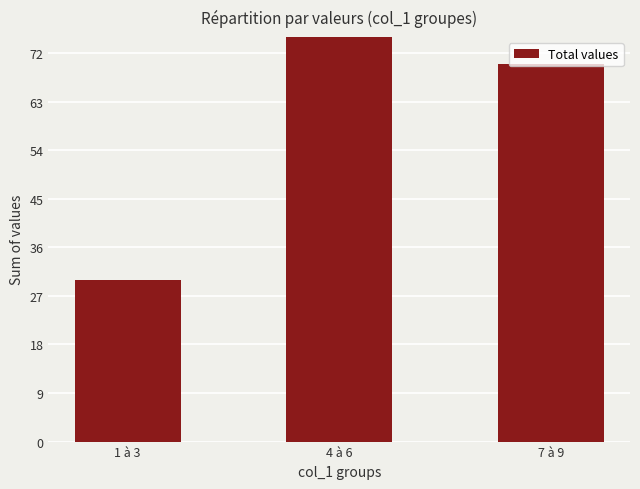

List the labels in order of value, largest first.

4 à 6, 7 à 9, 1 à 3